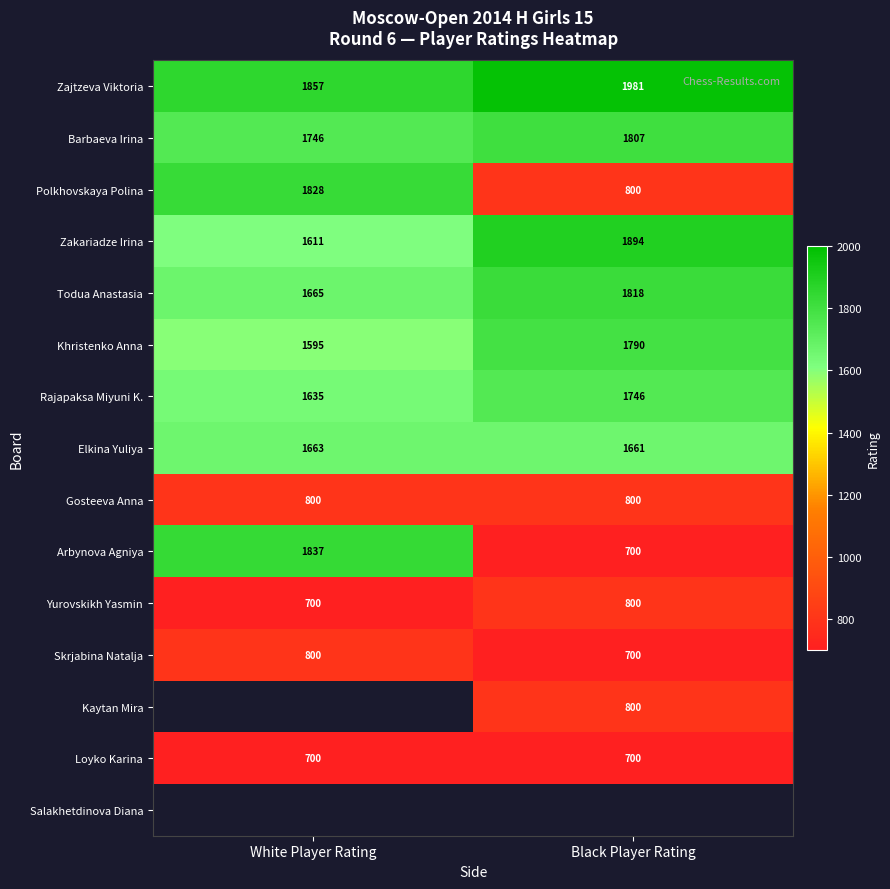

What is the difference between the maximum and minimum values in the Barbaeva Irina series?

61